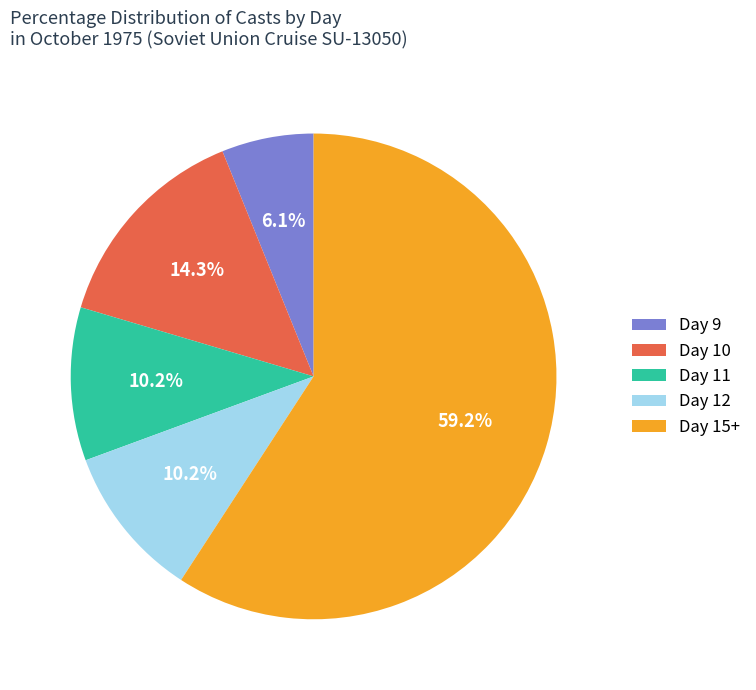

Approximately how many times larger is the value at Day 9 compared to Day 12?

0.6